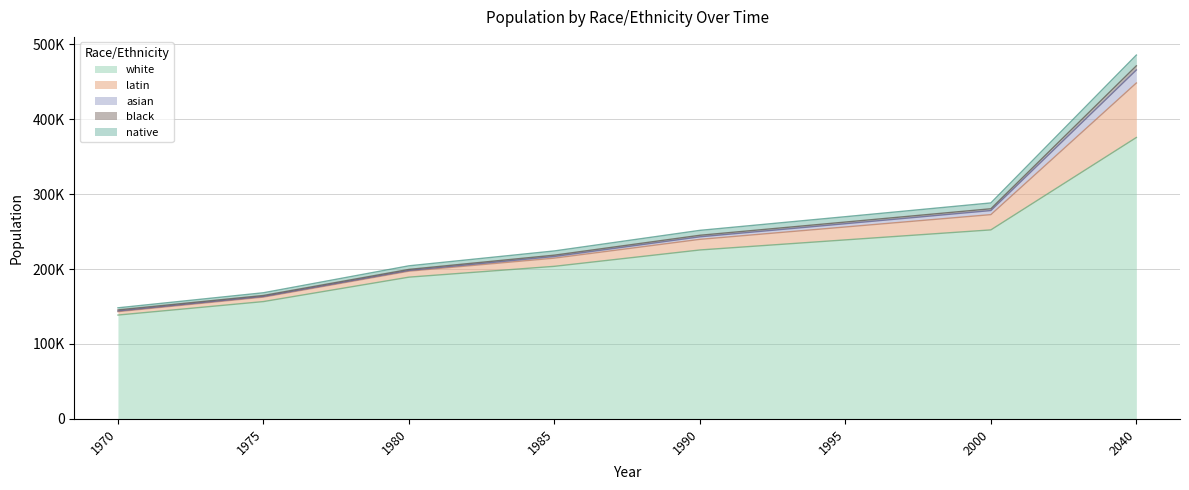

Reading left to right, extract all data points from this chart.

white: 138571	156546	189125	203563	225376	238818	252158	375384
latin: 4537	5973	7953	10949	14180	17236	20361	72705
asian: 926	891	992	2176	3366	4345	5442	17402
black: 1414	1297	1396	1762	2054	2203	2379	5501
native: 2764	3608	4776	5647	6561	7150	7778	14323